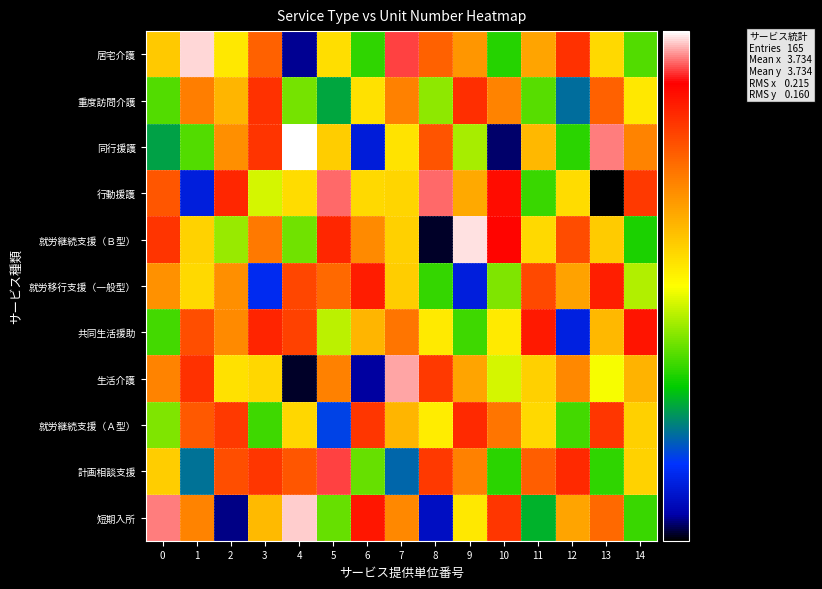

Which has a higher value, 13 or 8?

8